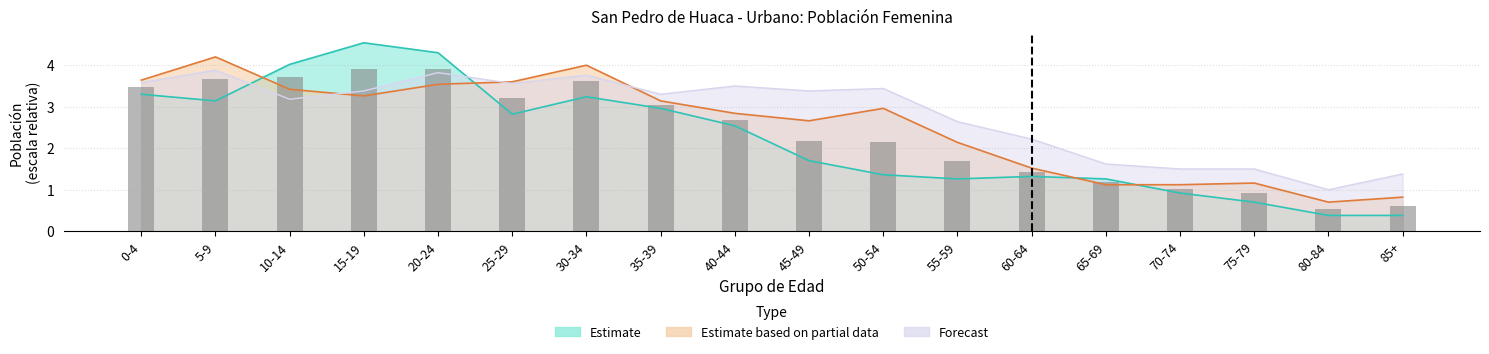

At which label is Estimate closest to 2?

45-49